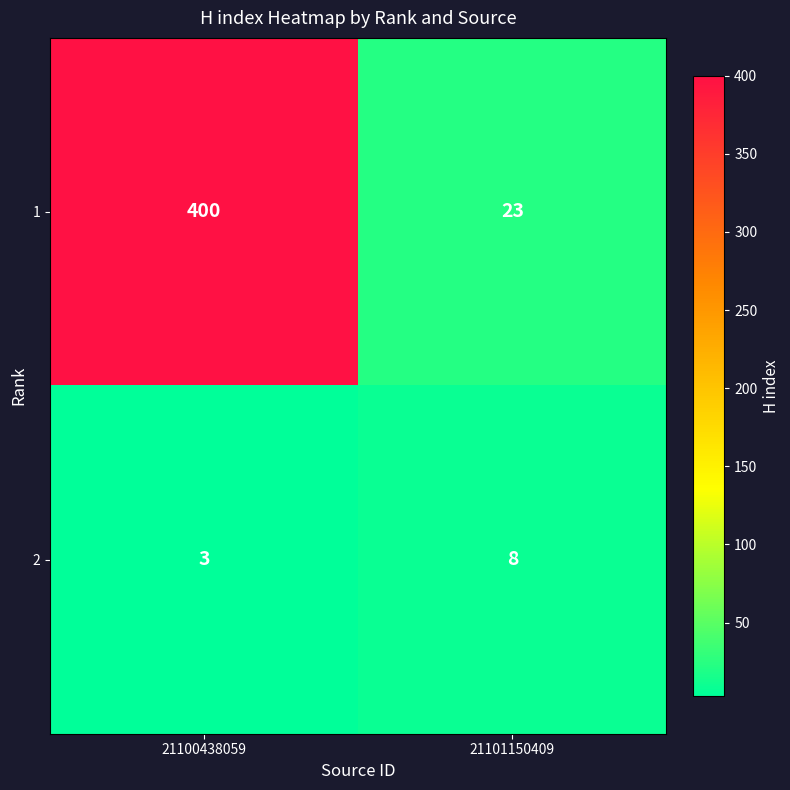

The value of 2 at 21100438059 is 1. True or false?

False